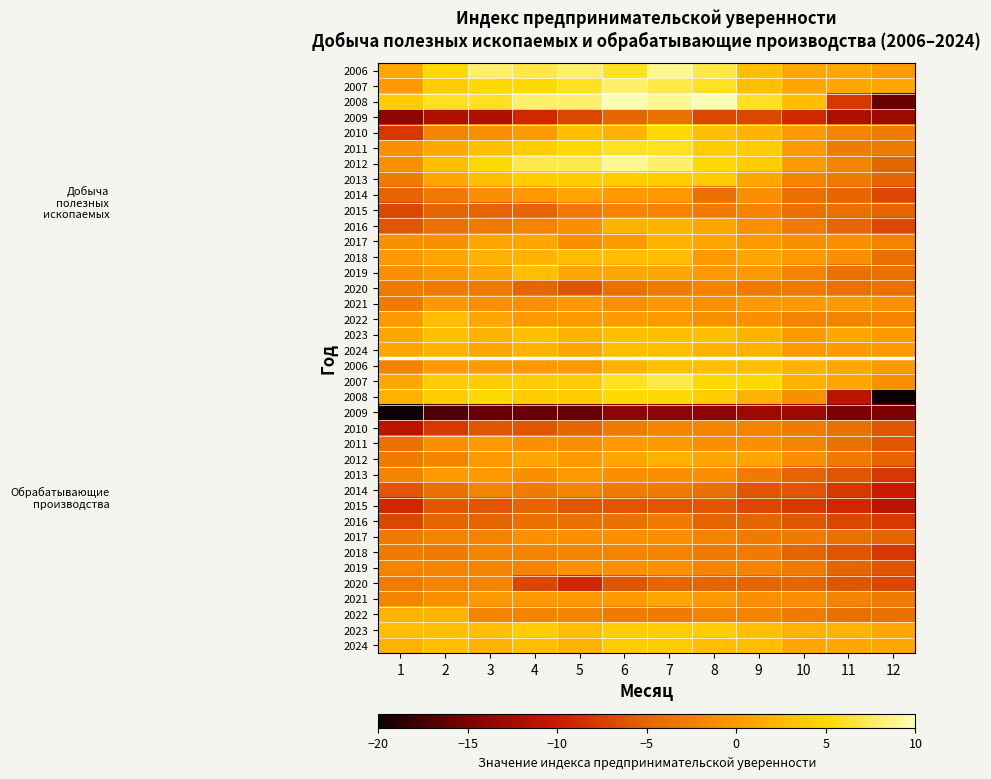

How many series are shown in this chart?

38